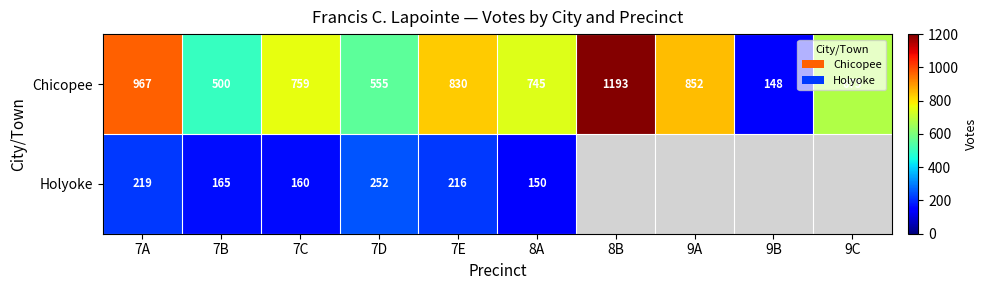

Which category has the lowest value across all series?

8B